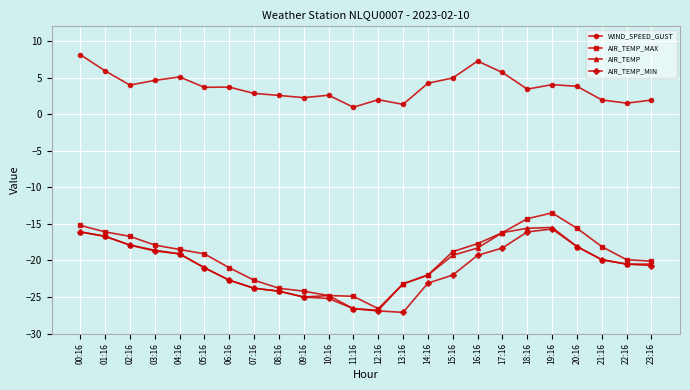

What is the difference between the second highest and minimum values in the AIR_TEMP series?

11.2